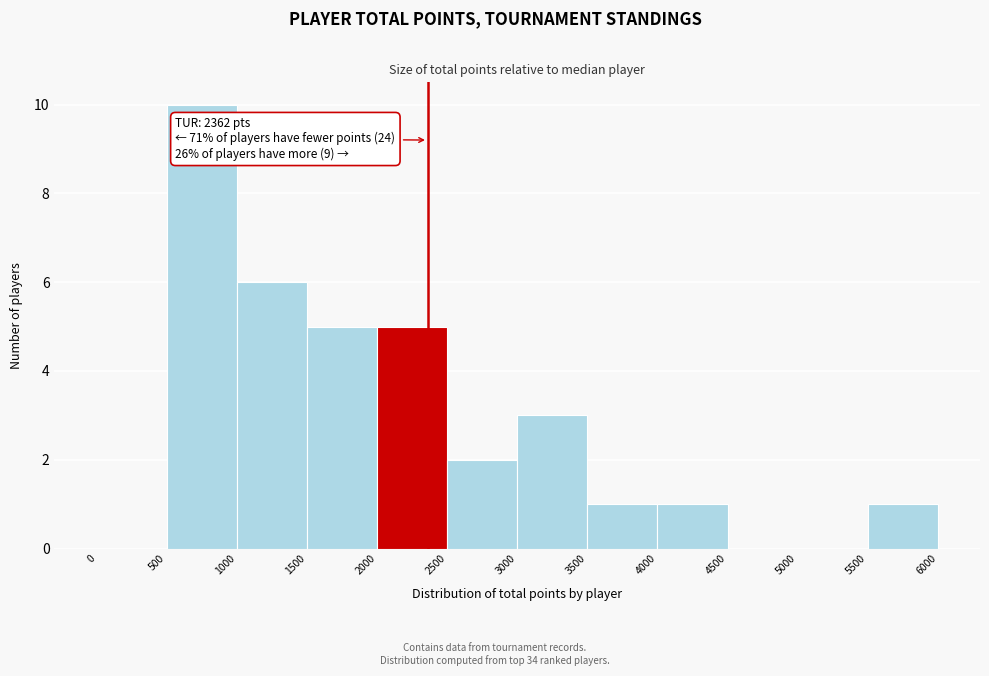

Over which range of the x-axis is the bar tallest?

500 to 1000